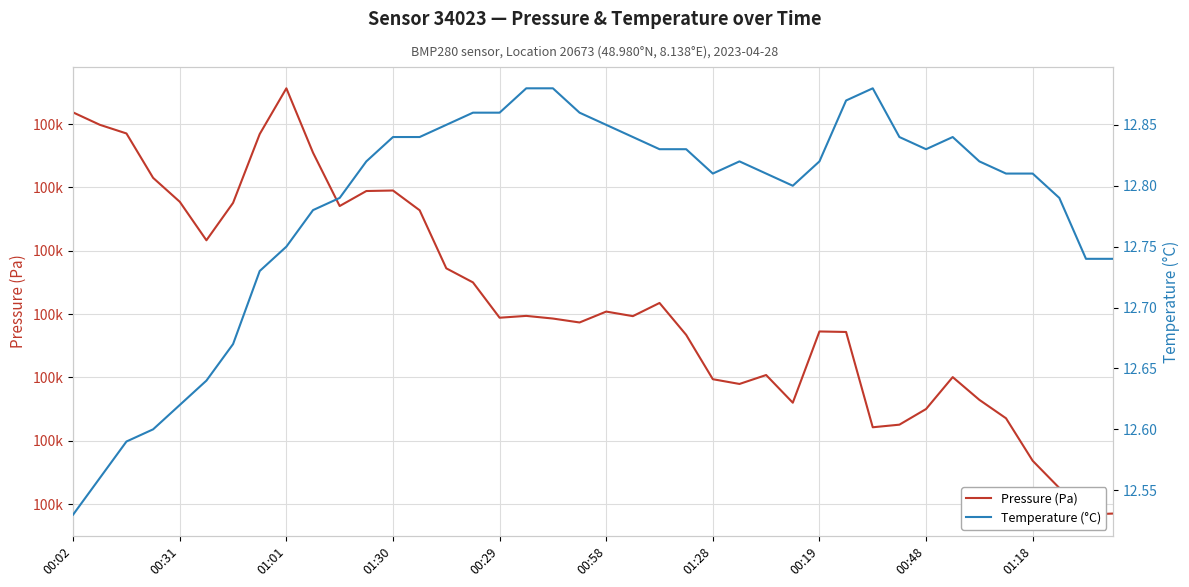

True or false: Temperature (°C) and Pressure (Pa) cross at least once.

False